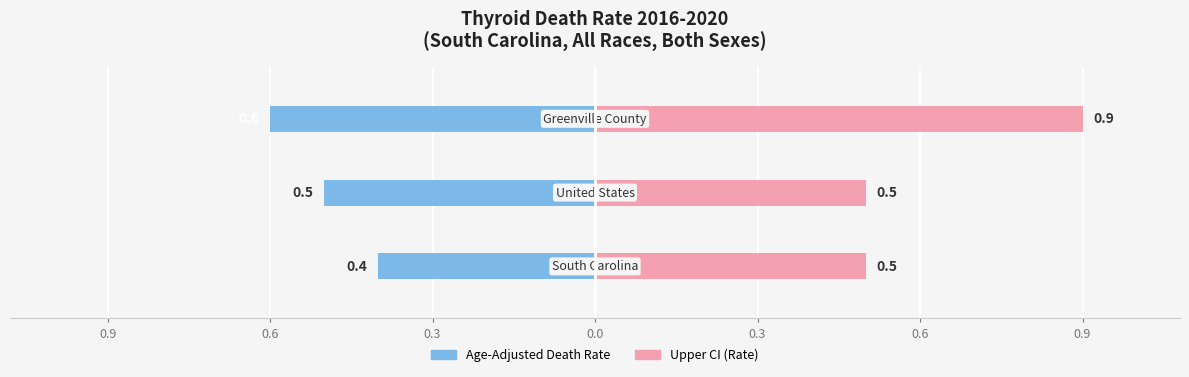

What is the average value of the Age-Adjusted Death Rate series?

-0.5